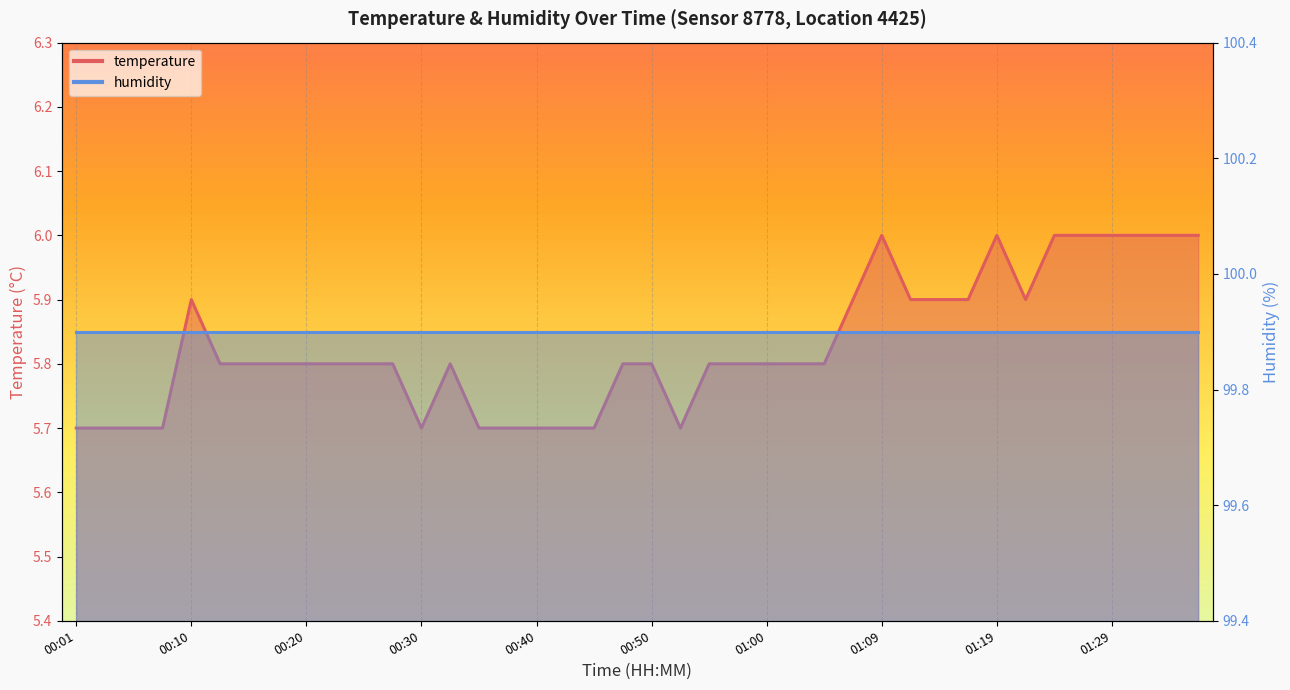

How many points are lower than both their immediate neighbors (excluding endpoints)?

3